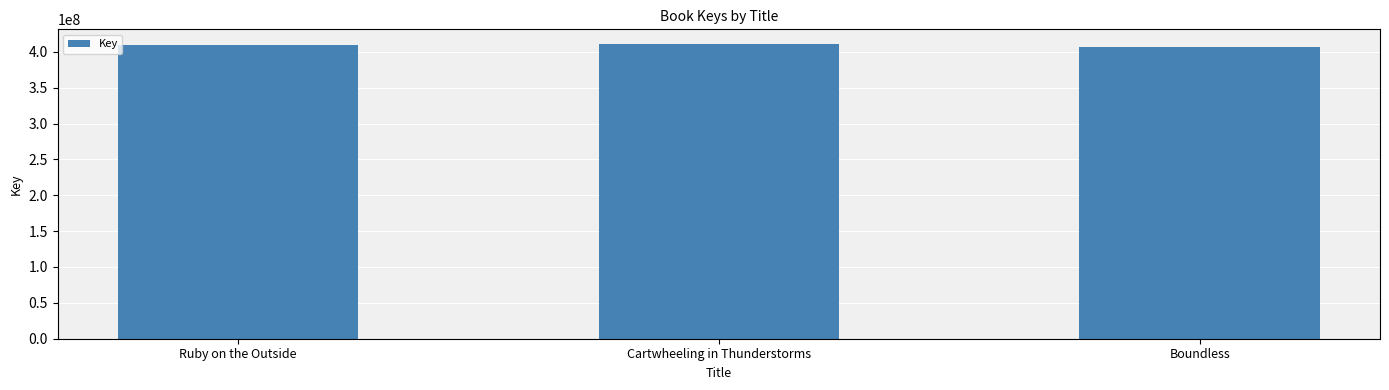

What is the label of the 3rd bar from the right?

Ruby on the Outside